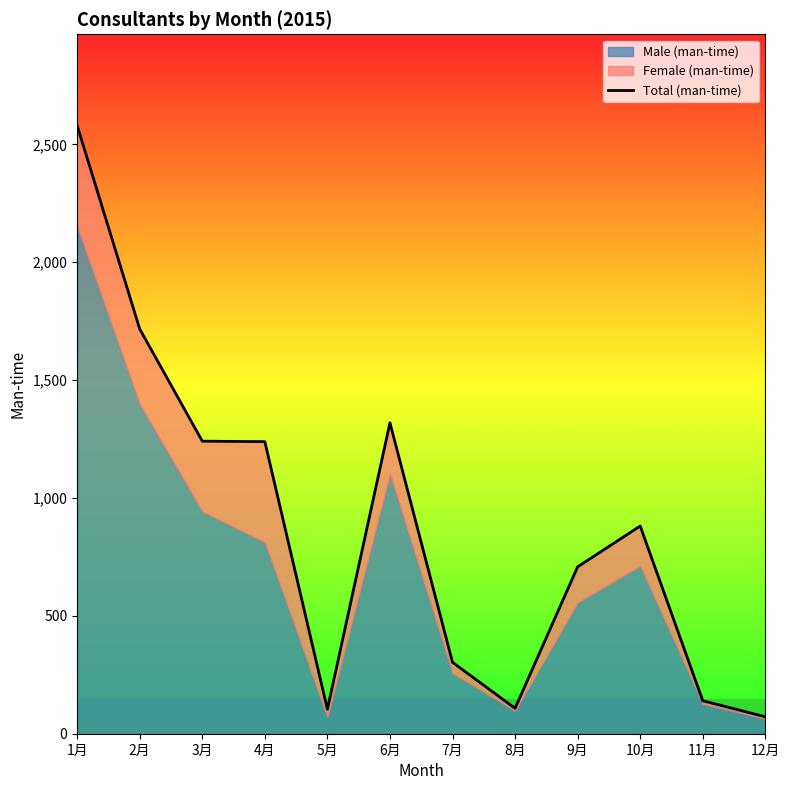

What position from the right is 9月?

4